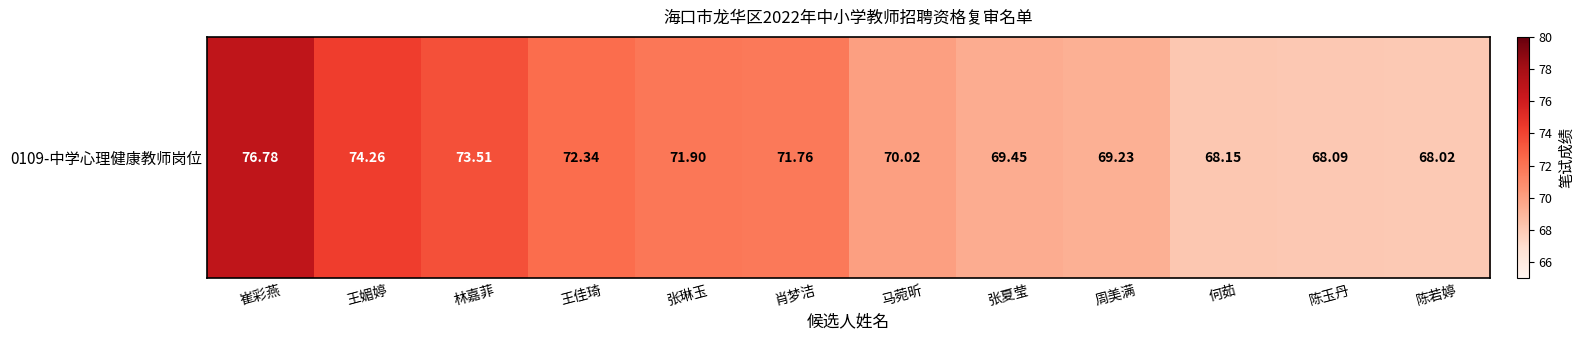

List the labels in order of value, largest first.

崔彩燕, 王媚婷, 林嘉菲, 王佳琦, 张琳玉, 肖梦洁, 马菀昕, 张夏莹, 周美满, 何茹, 陈玉丹, 陈若婷